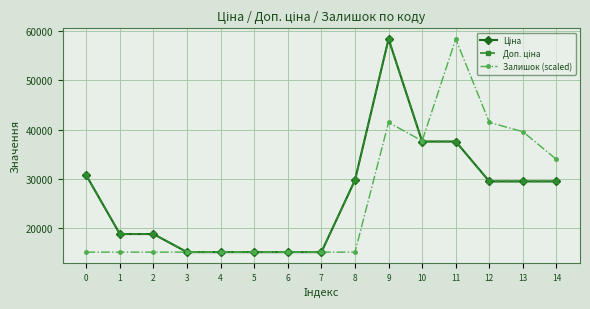

How many lines are shown in the chart?

3